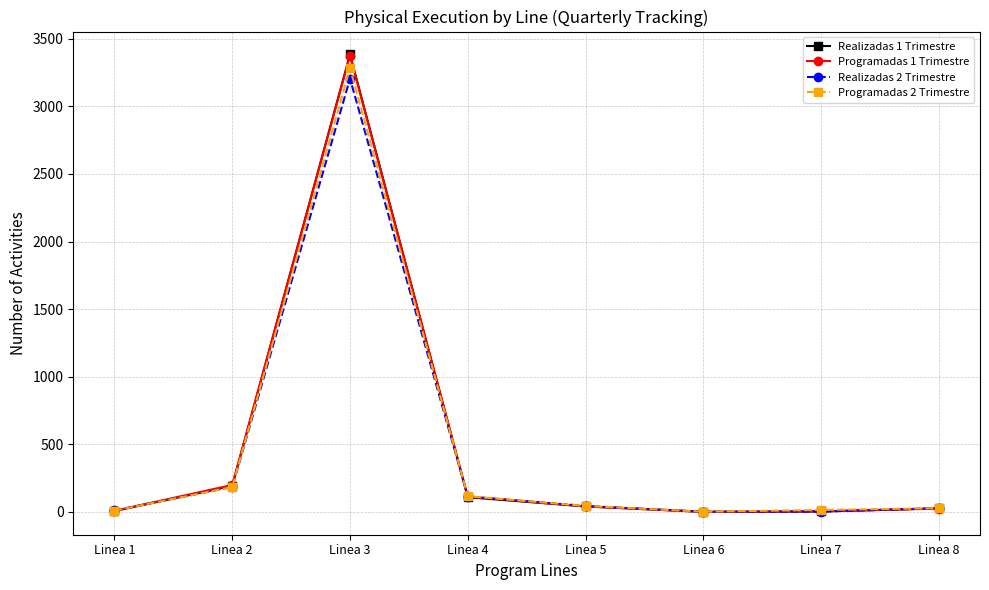

Which series has the largest range (max minus min)?

Realizadas 1 Trimestre